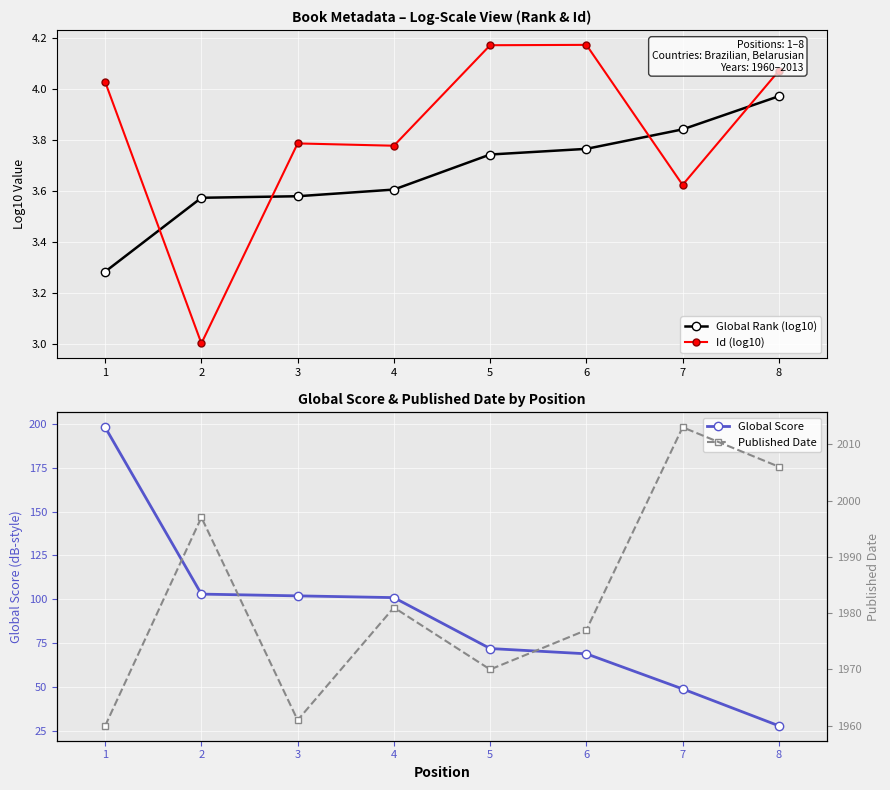

What is the value of the Global Score point at the 2nd from the left?

103